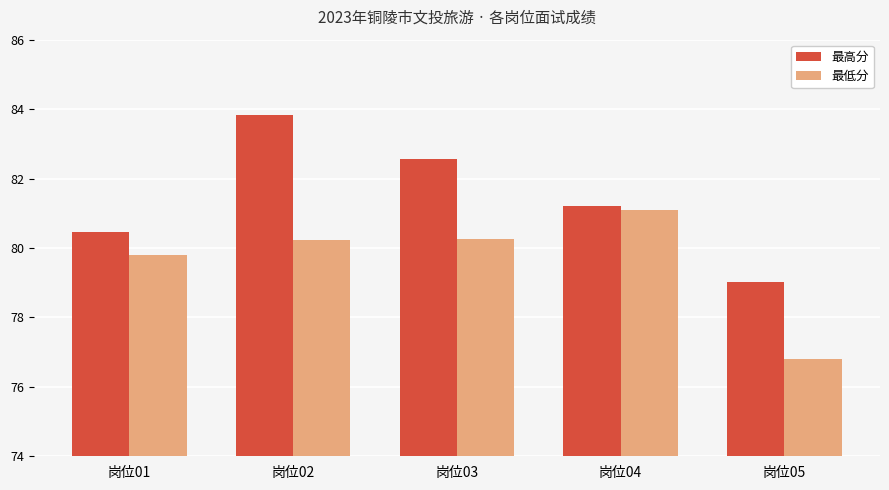

Which category has the highest value across all series?

岗位02